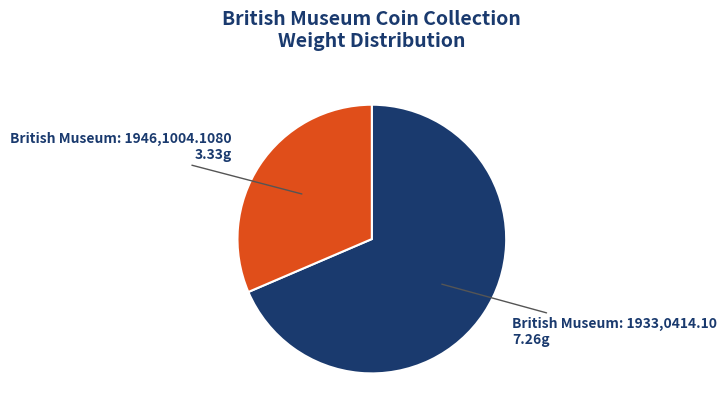

How many slices are in this pie chart?

2